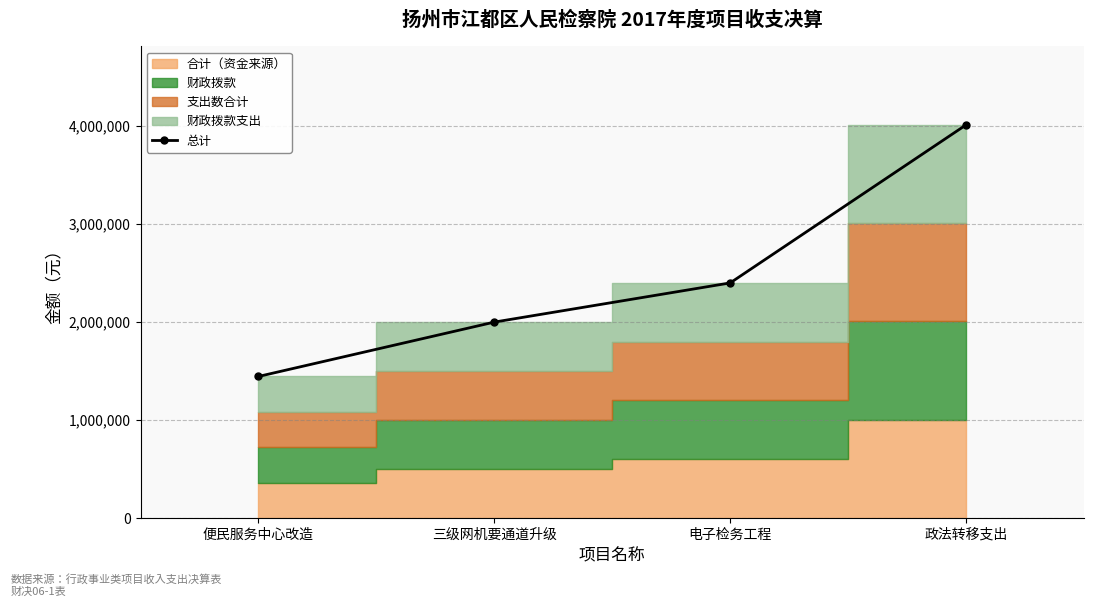

What is the sum of all values?

9858338.3